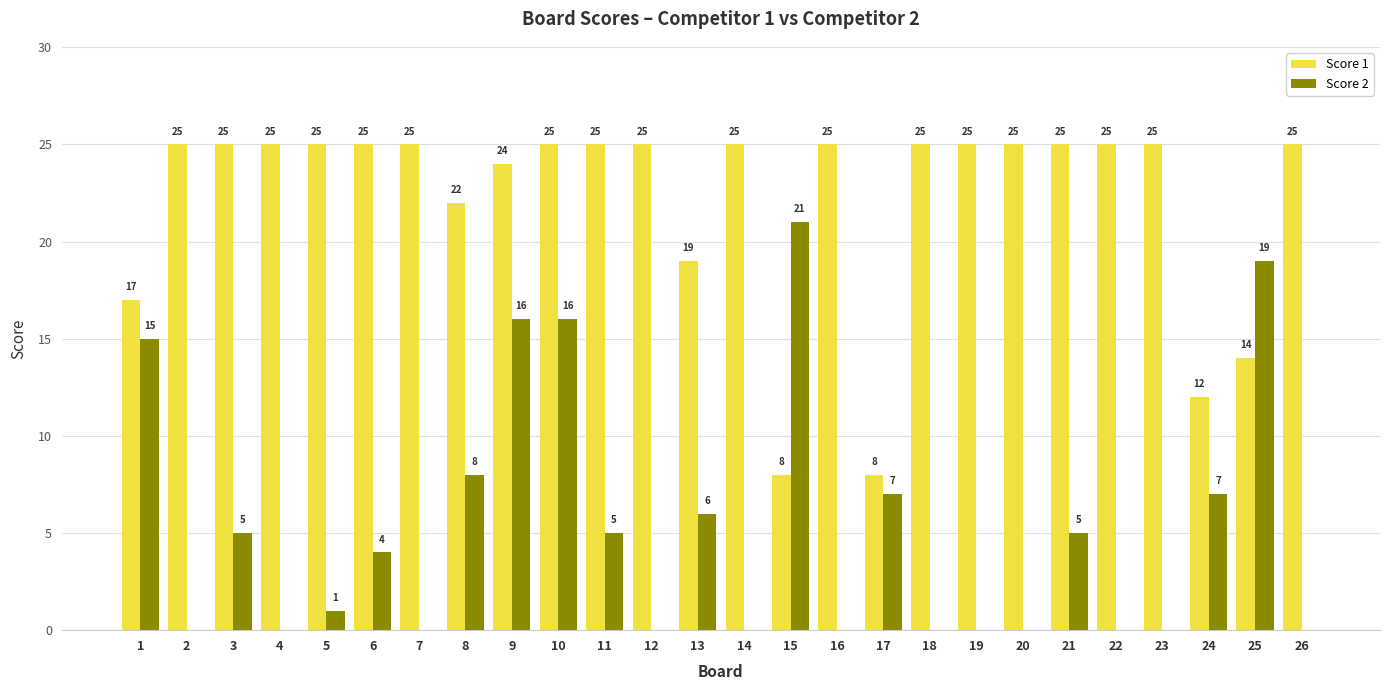

What is the total value across all series at 2?

25